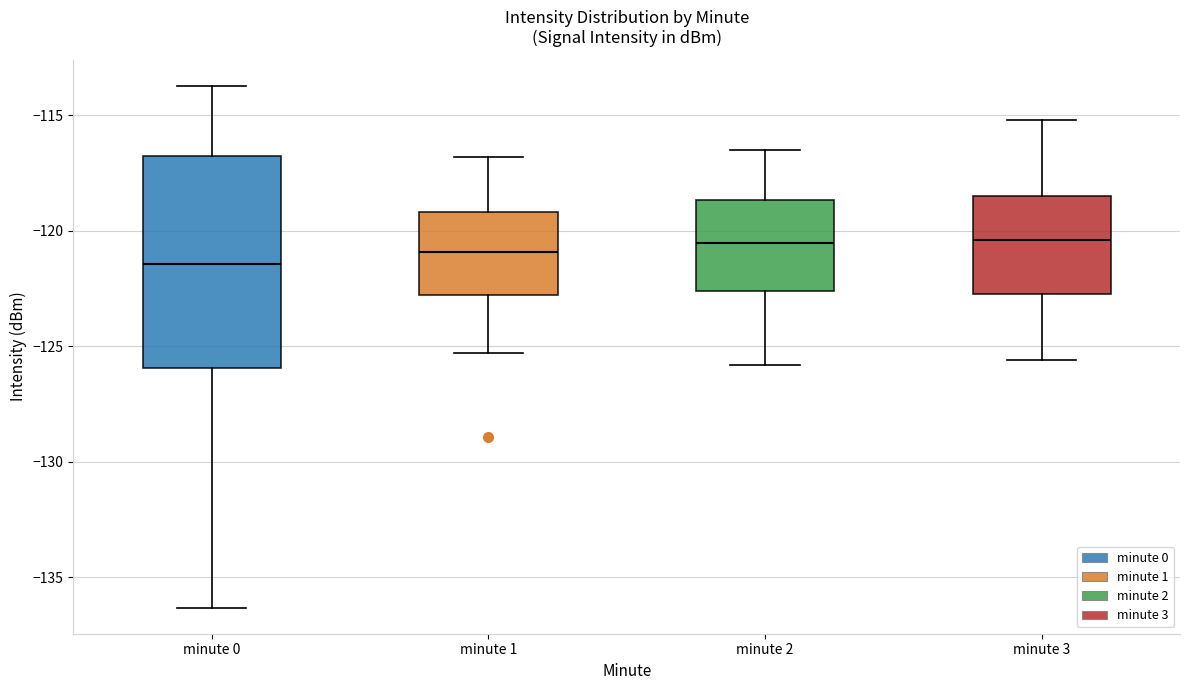

Which box has the lowest median line?

minute 0